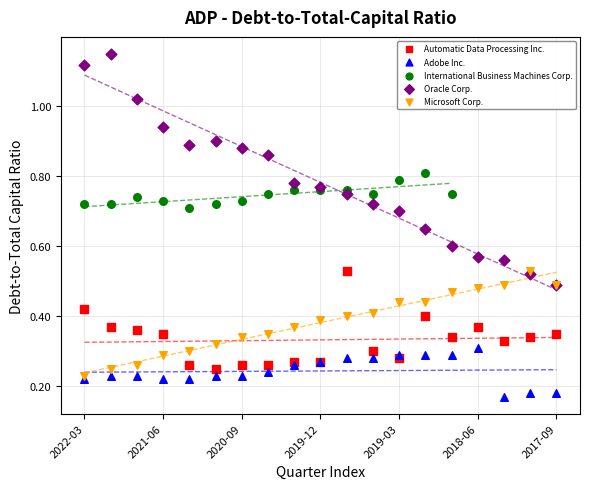

Which series has the largest Y range (max minus min)?

Oracle Corp.